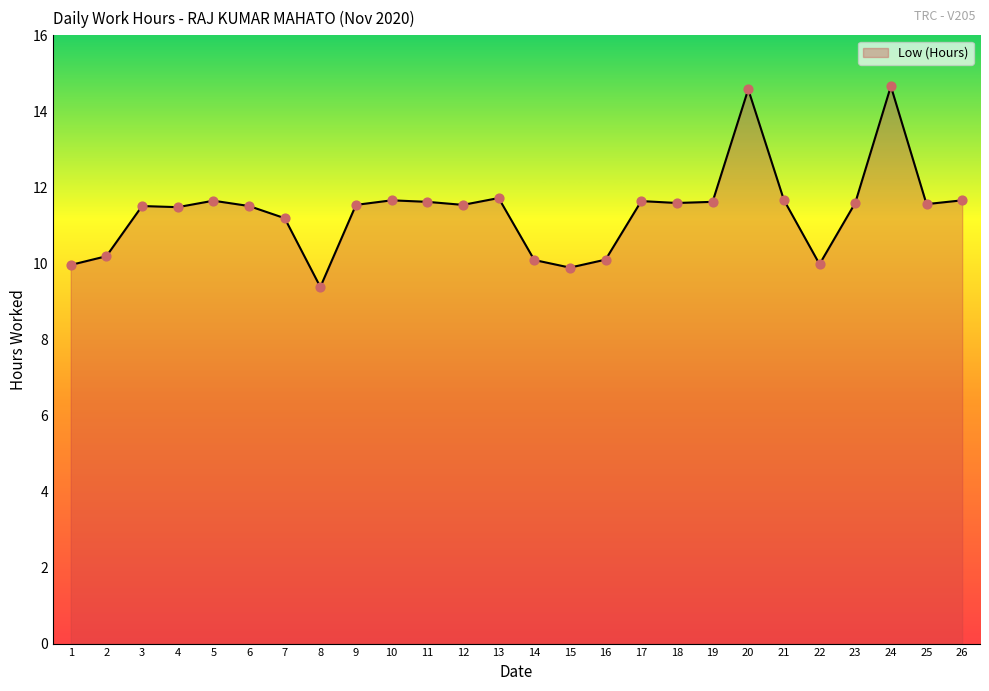

Between 6 and 10, which is larger?

10